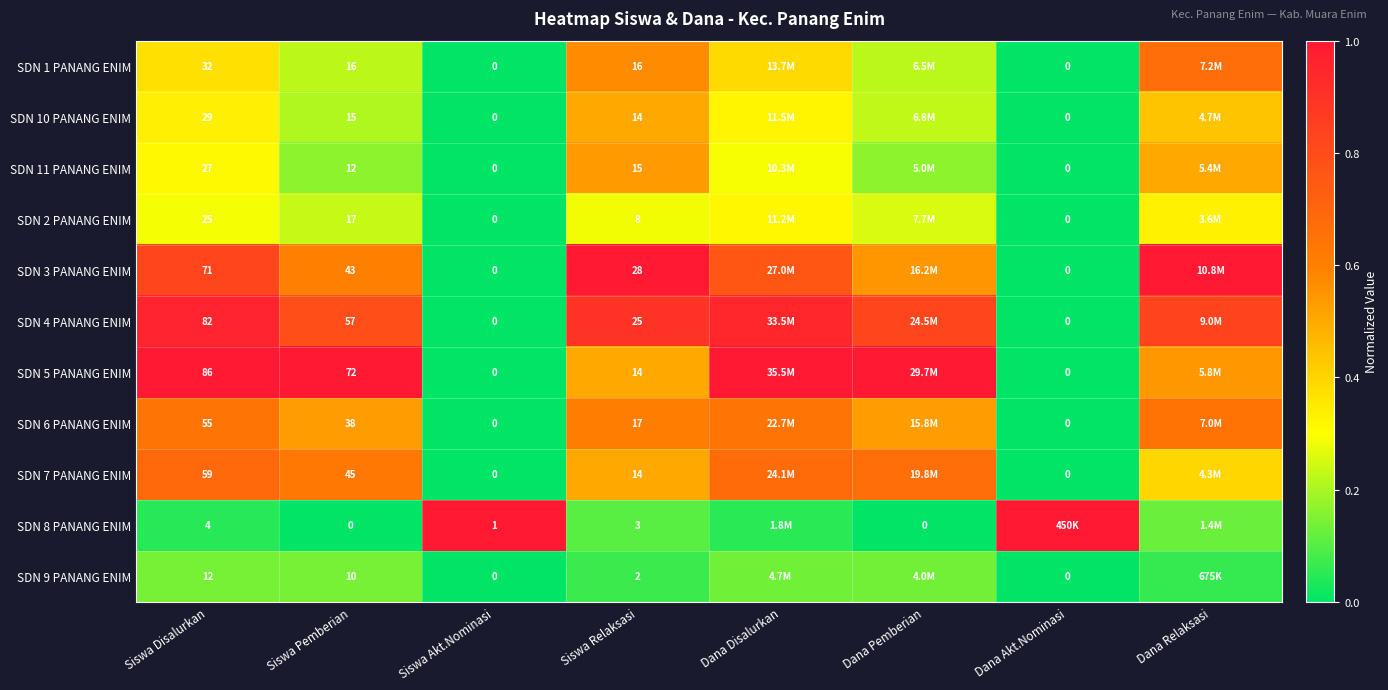

Is the value of SDN 7 PANANG ENIM at Siswa Pemberian greater than the value of SDN 5 PANANG ENIM at Siswa Disalurkan?

No